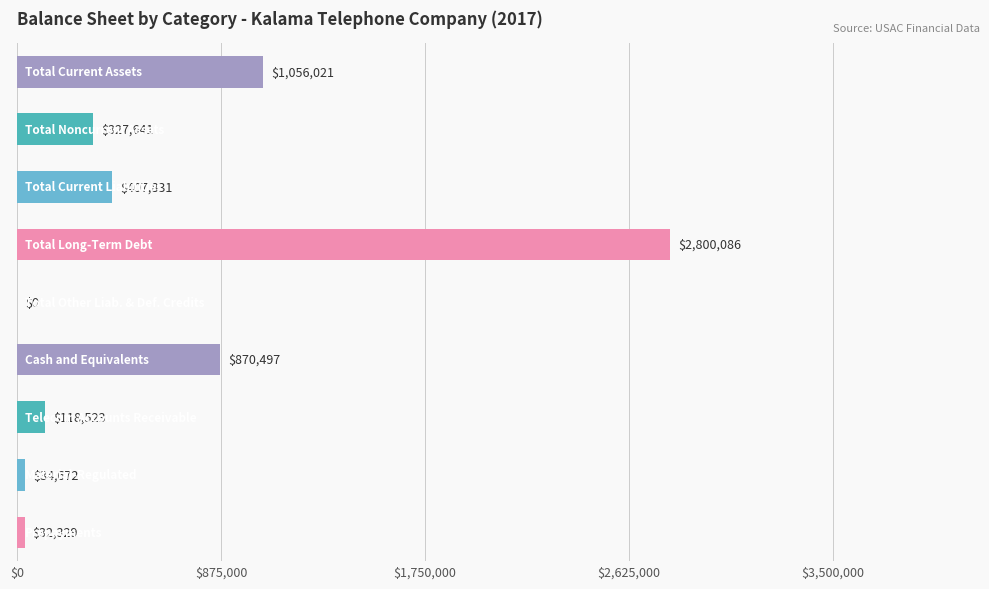

What is the greatest value displayed?

2800086